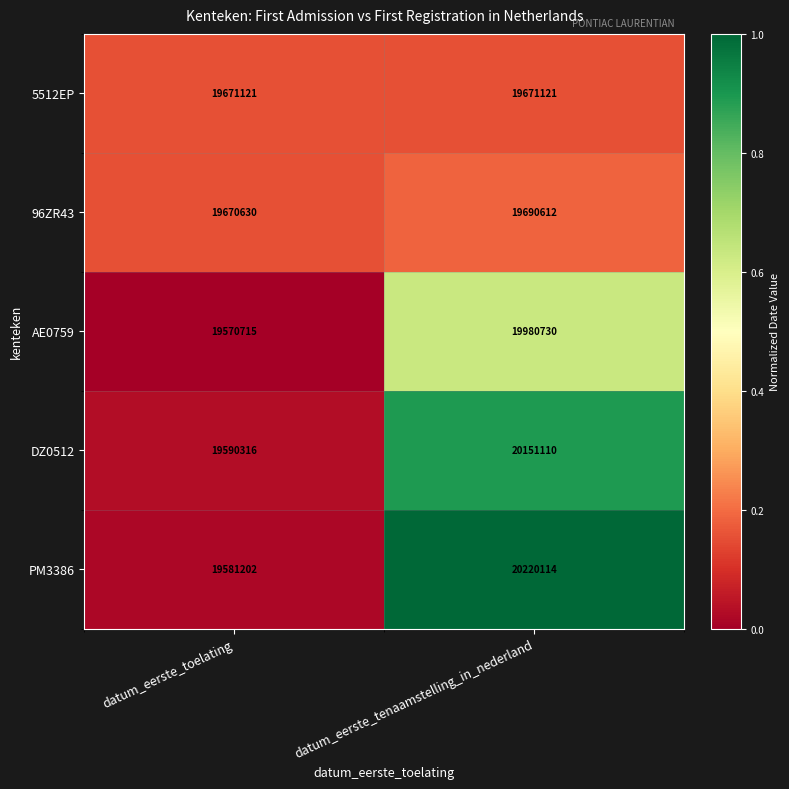

Reading left to right, transcribe all the data shown in this chart.

5512EP: 19671121	19671121
96ZR43: 19670630	19690612
AE0759: 19570715	19980730
DZ0512: 19590316	20151110
PM3386: 19581202	20220114